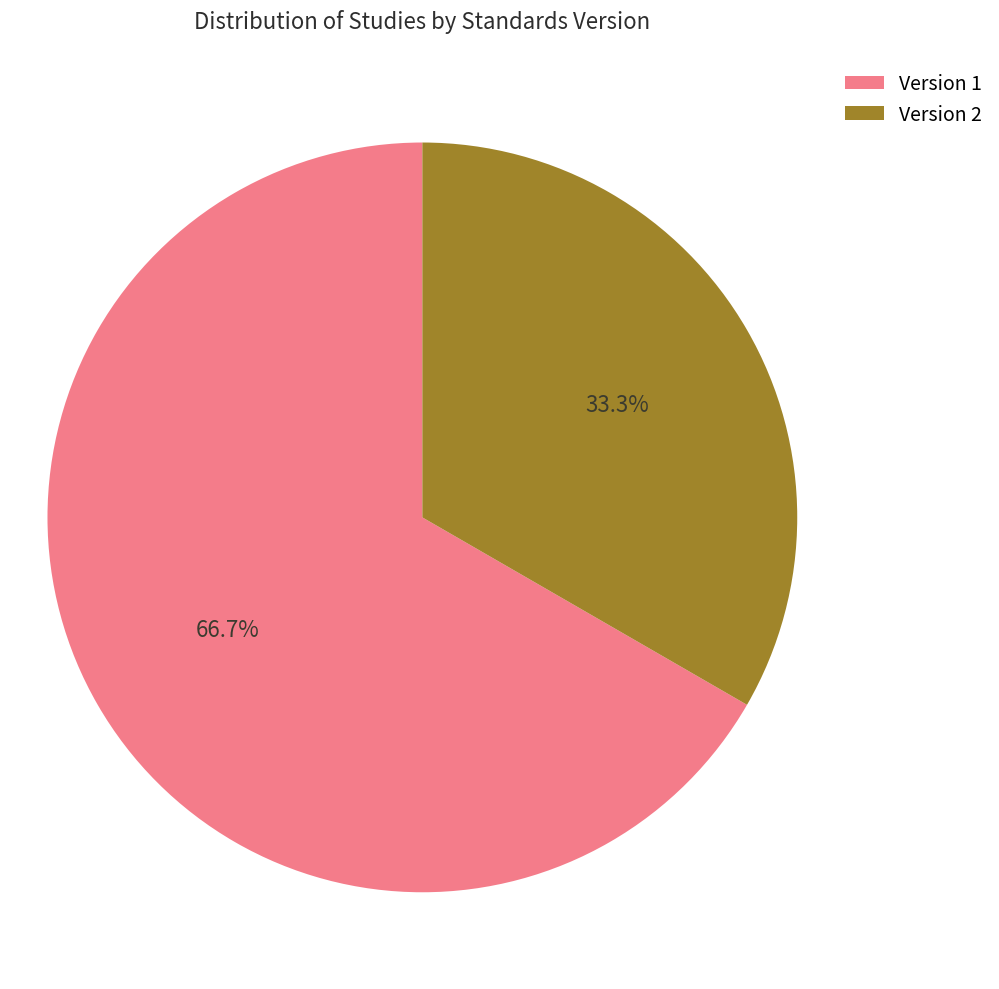

What portion of the pie excludes Version 1?

33.3%